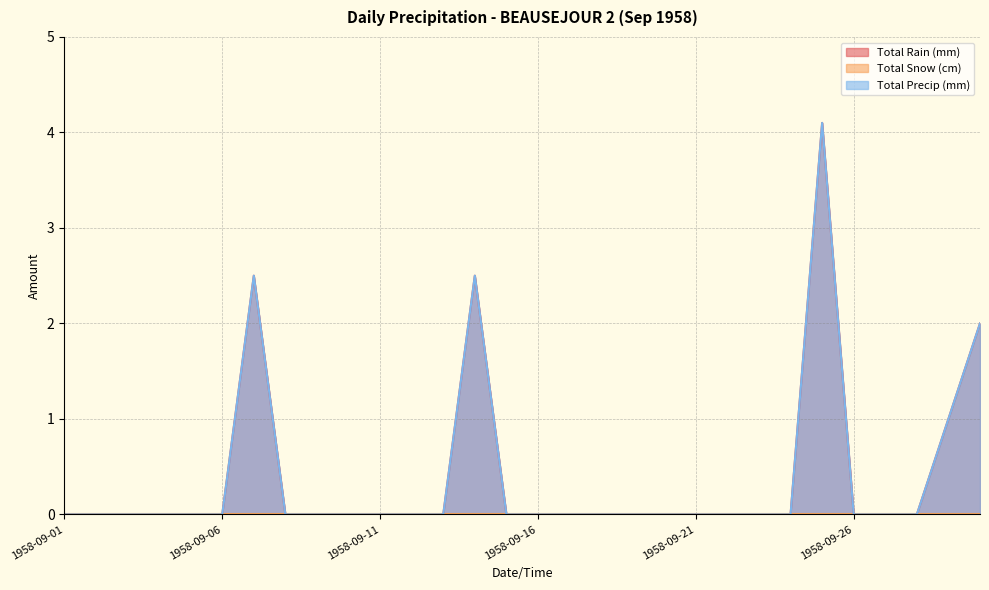

At 1958-09-29, list the series in order from smallest to largest.

Total Rain (mm), Total Precip (mm)